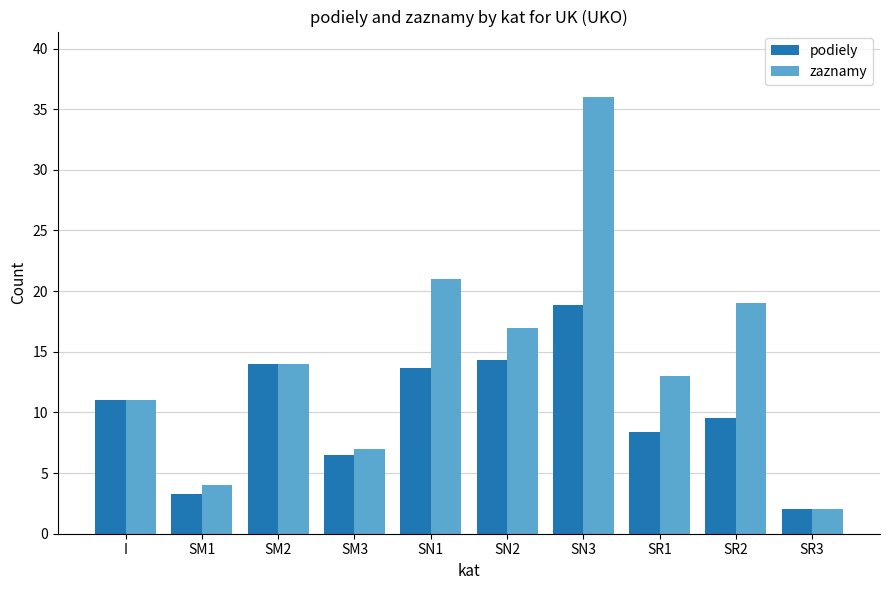

Rank the series by their maximum value, from lowest to highest.

podiely, zaznamy